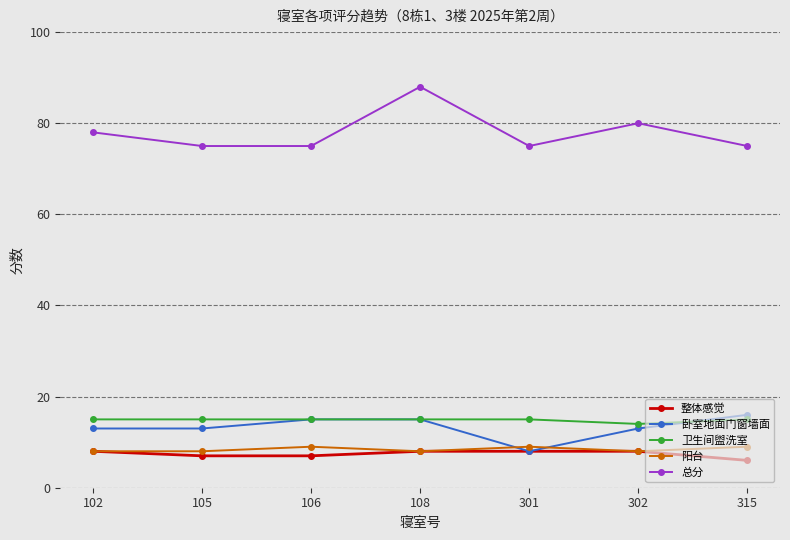

What value does the 整体感觉 series have at 301?

8